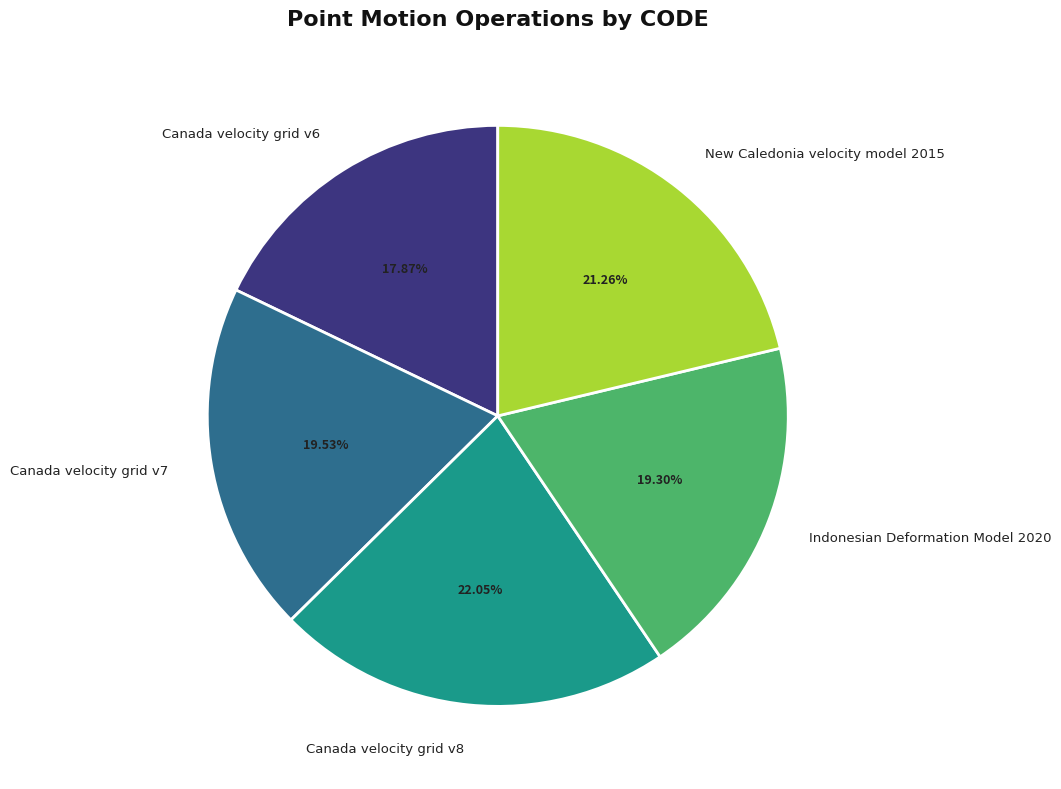

Does Indonesian Deformation Model 2020 account for over 50% of the chart?

No